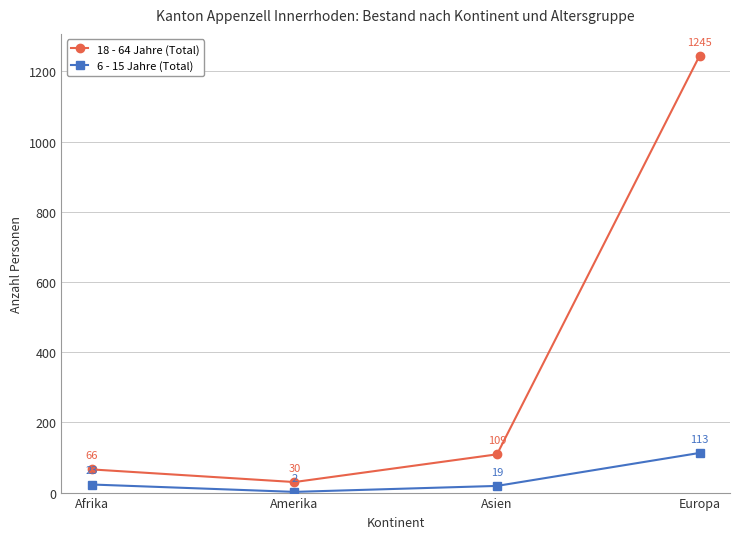

Rank the categories by 6 - 15 Jahre (Total) value from highest to lowest.

Europa, Afrika, Asien, Amerika